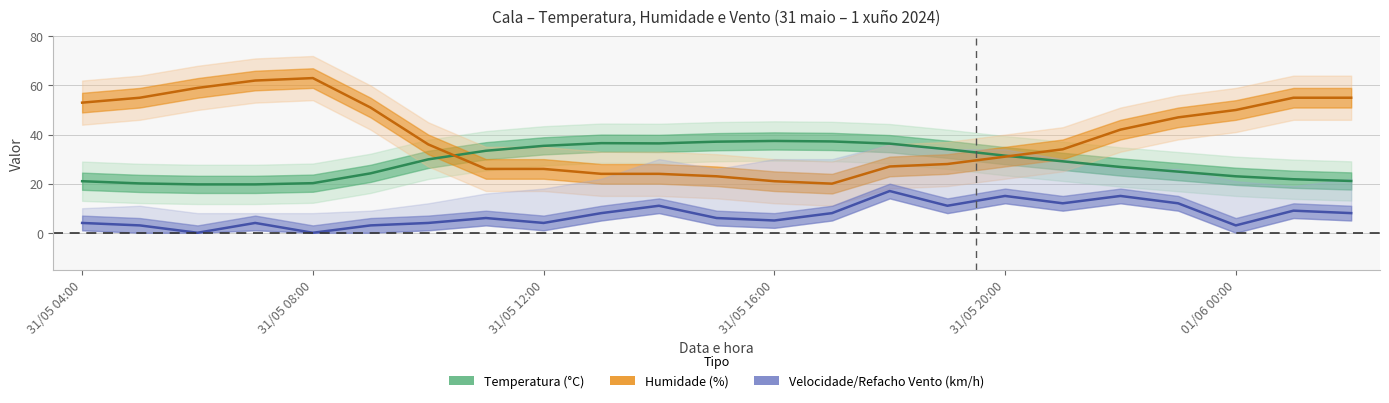

The value of Velocidade at 10 is 16.9. True or false?

False